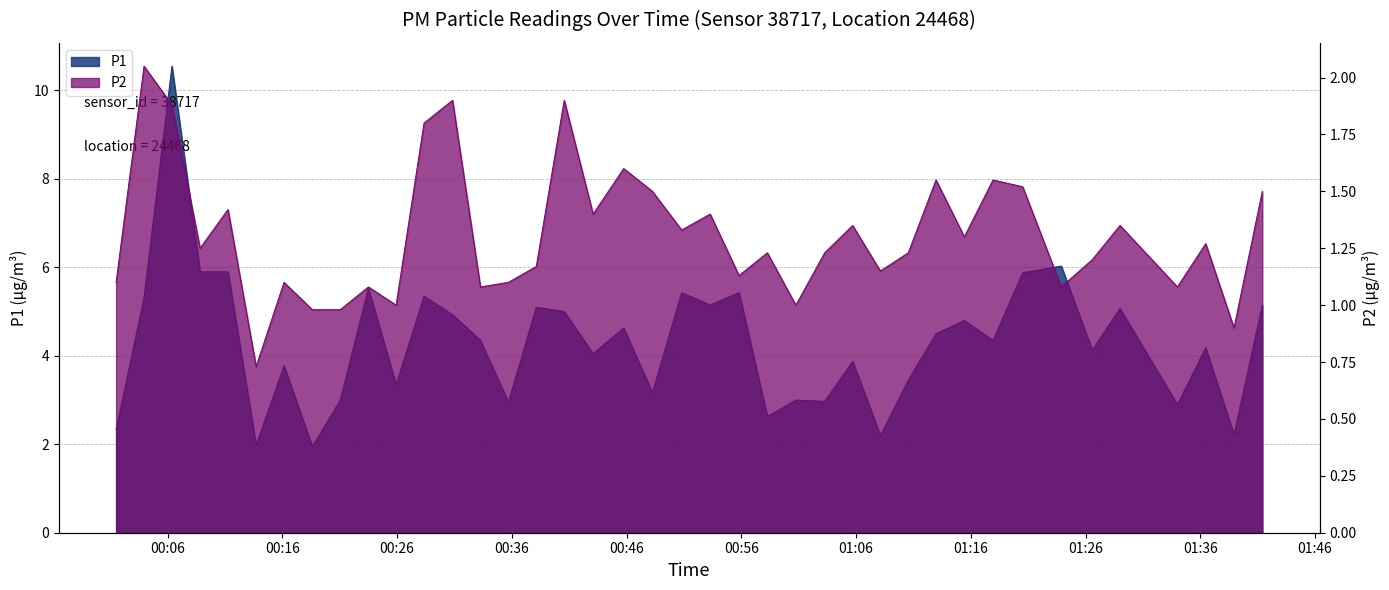

Count the number of data series in this chart.

2